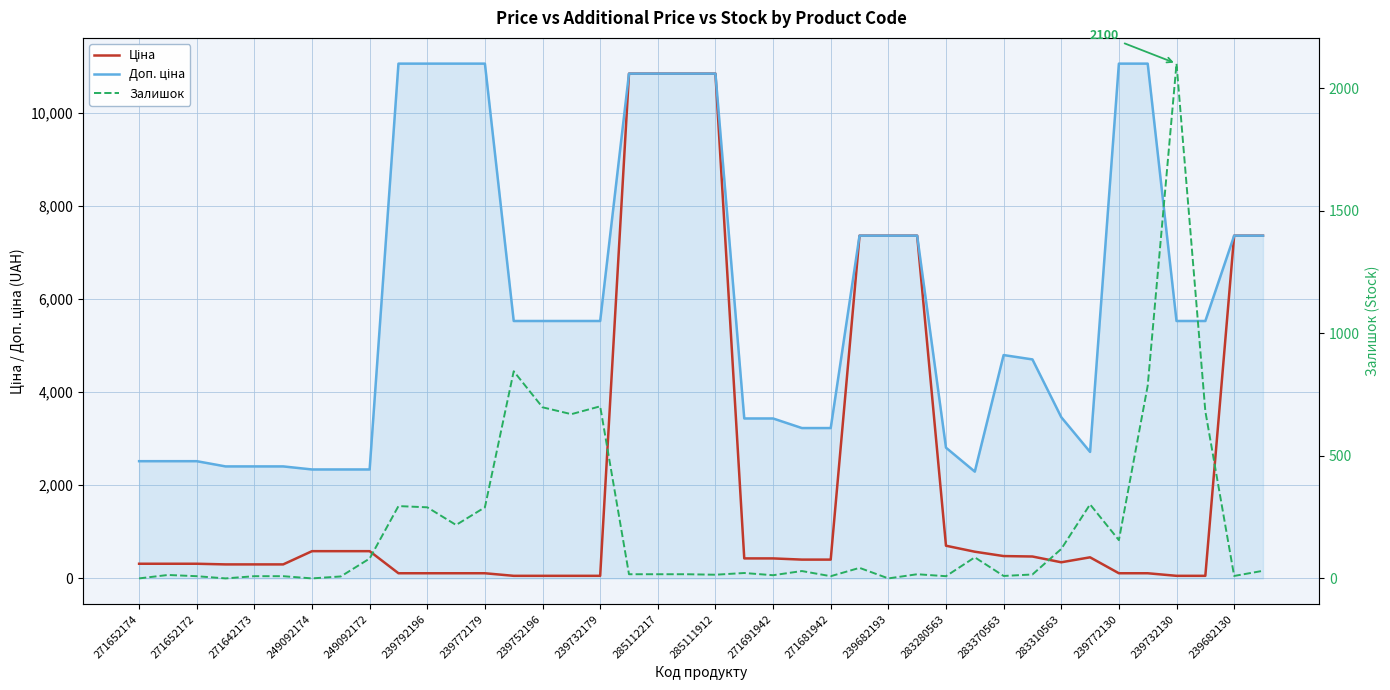

Which has a higher value, 30 or 25?

25